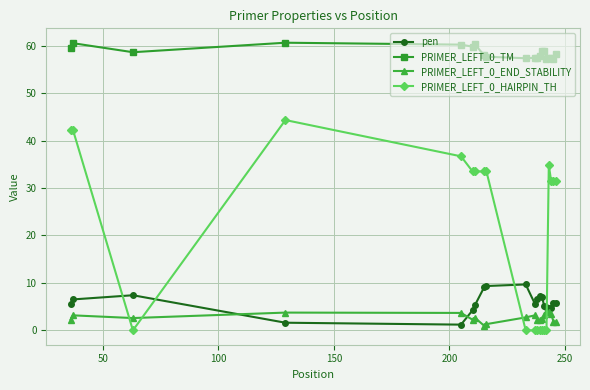

What is the greatest value displayed?

60.6